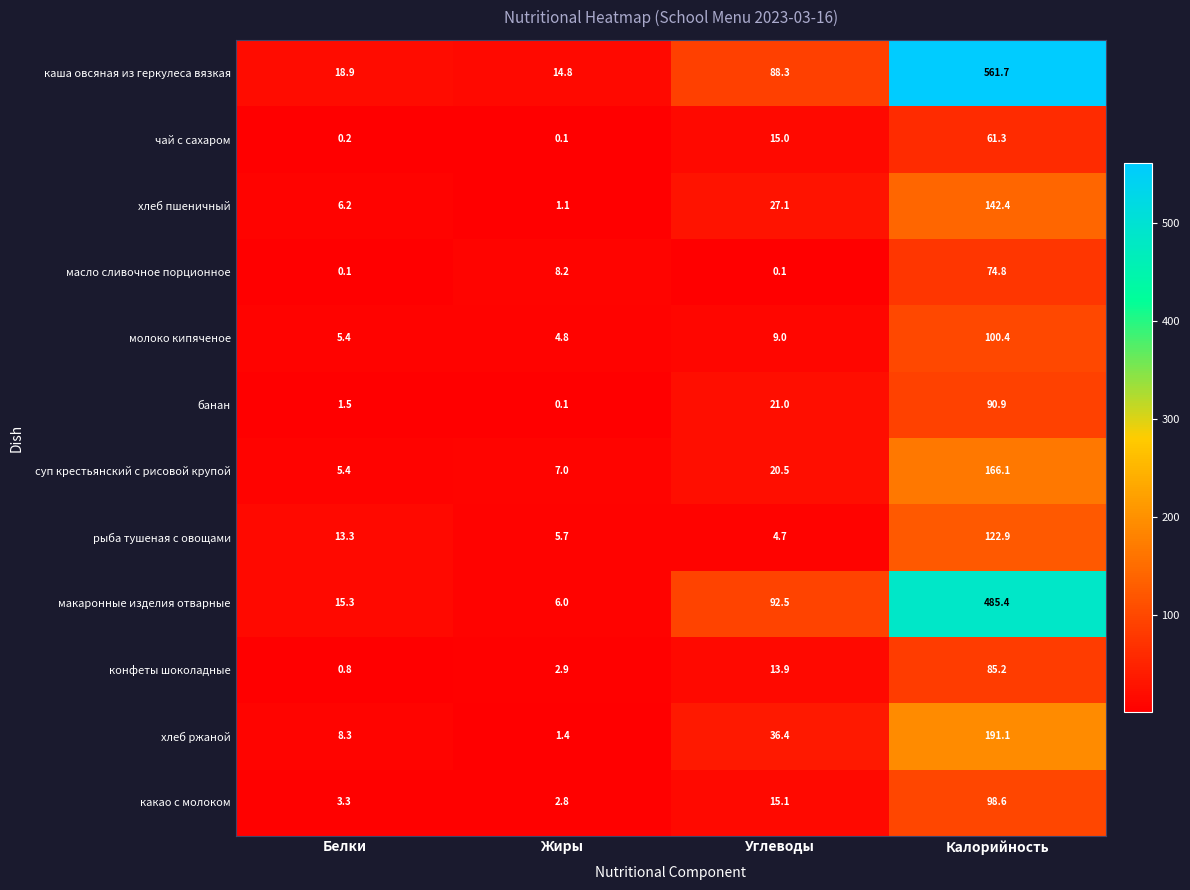

What is the greatest value displayed?

561.7